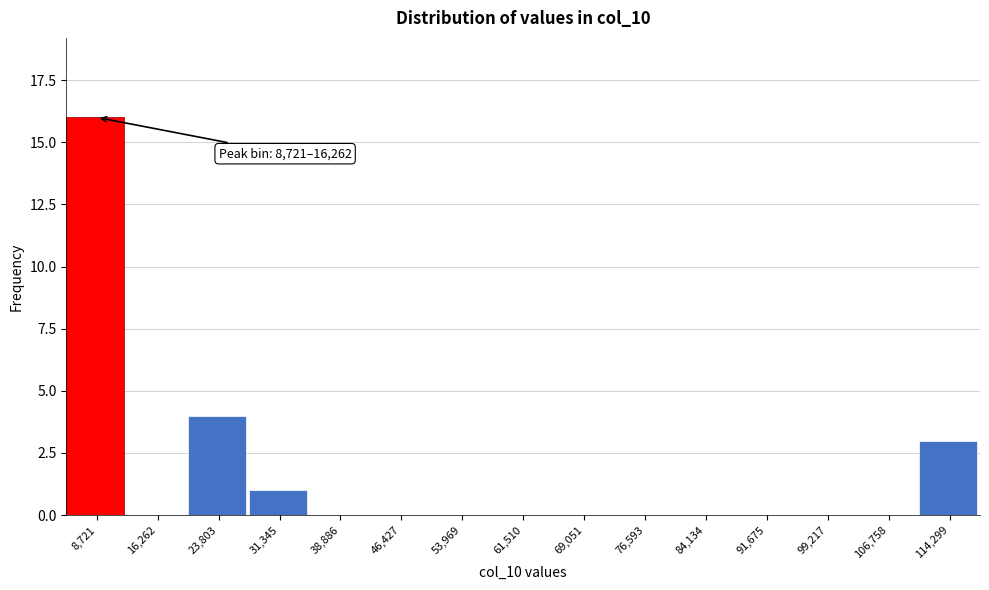

Reading left to right, extract all data points from this chart.

8,721=16	16,262=0	23,803=4	31,345=1	38,886=0	46,427=0	53,969=0	61,510=0	69,051=0	76,593=0	84,134=0	91,675=0	99,217=0	106,758=0	114,299=3